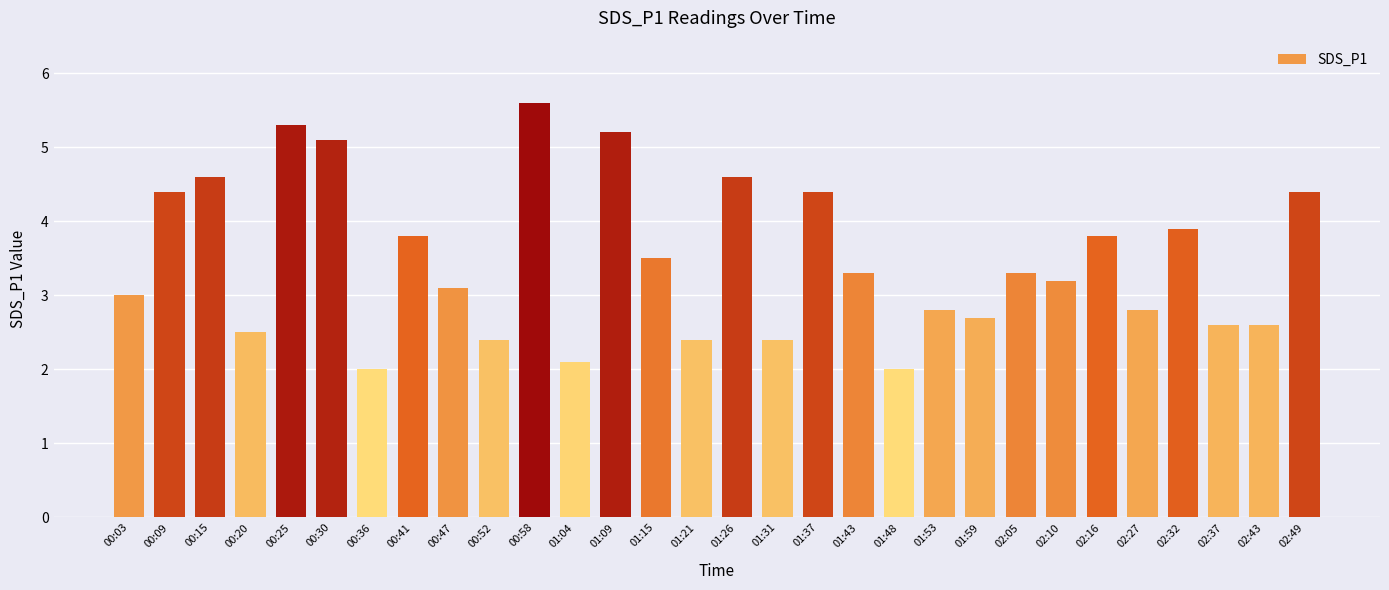

The value at 00:20 is 3.3. True or false?

False